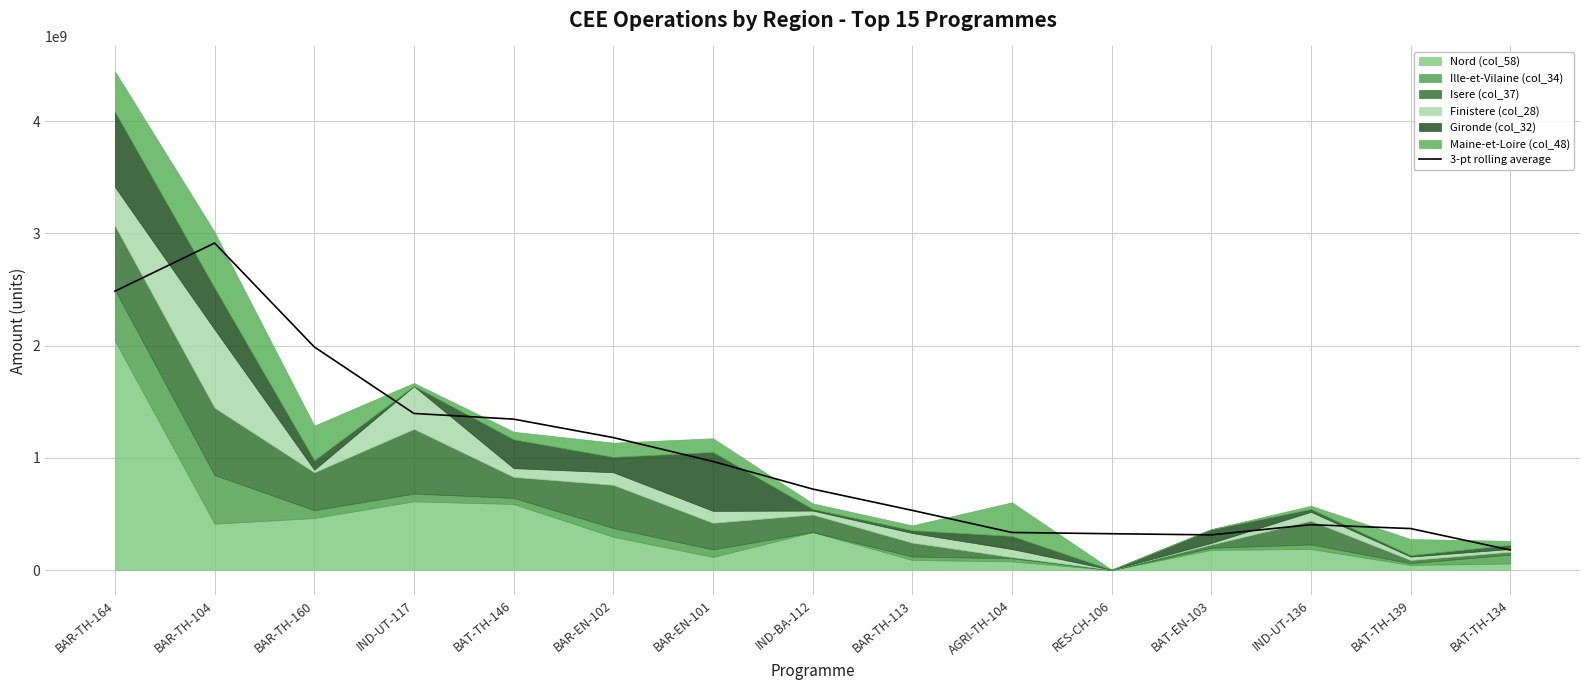

The value of 3-pt rolling average at BAR-TH-164 is 2485251942.3. True or false?

True